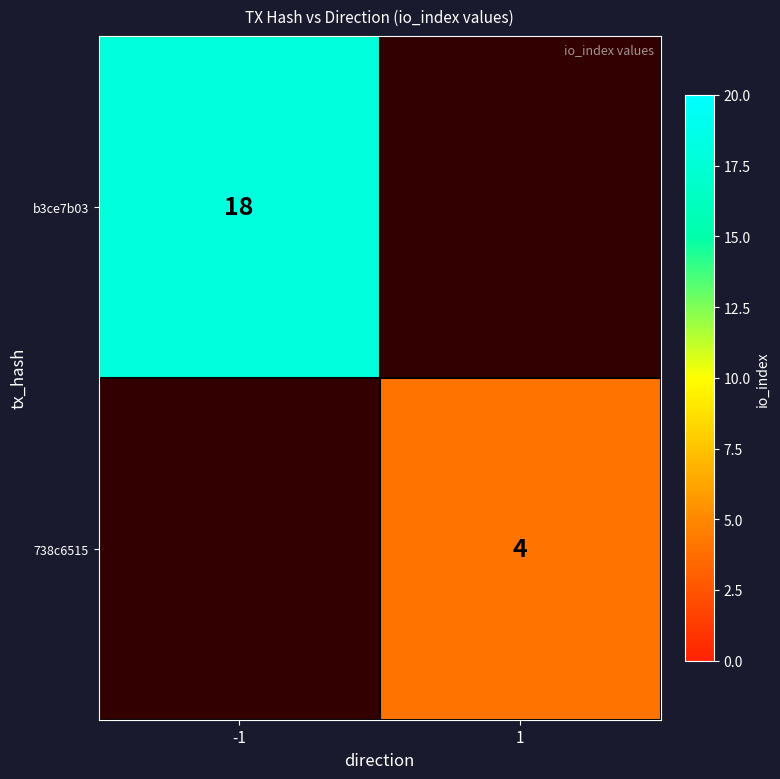

The value of b3ce7b03 at -1 is 18. True or false?

True